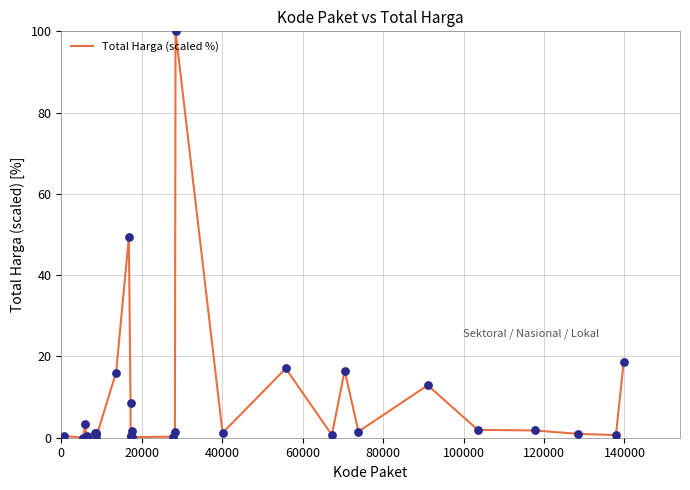

What is the difference between the maximum and minimum values?

100.0